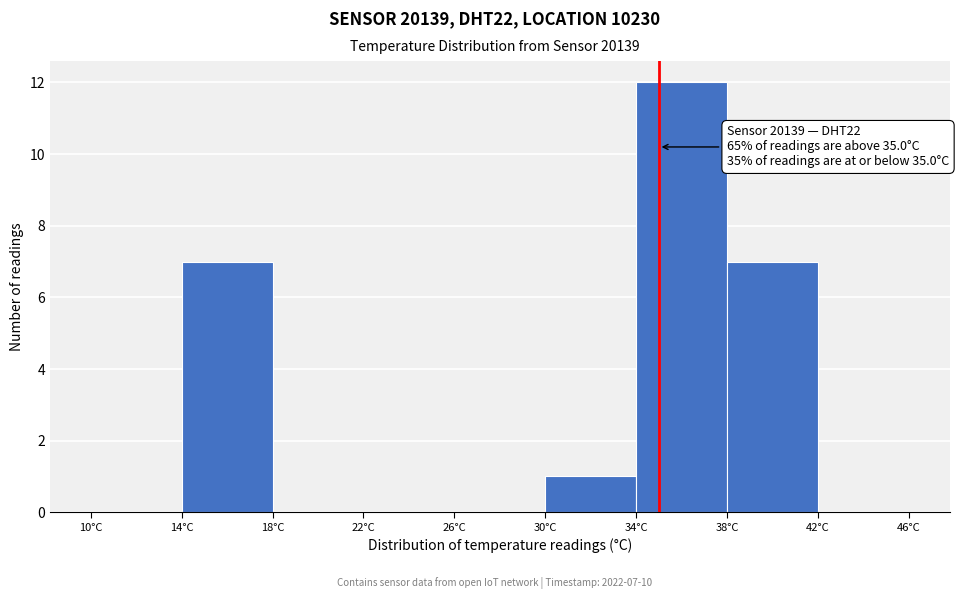

Over which range of the x-axis is the bar tallest?

34 to 38